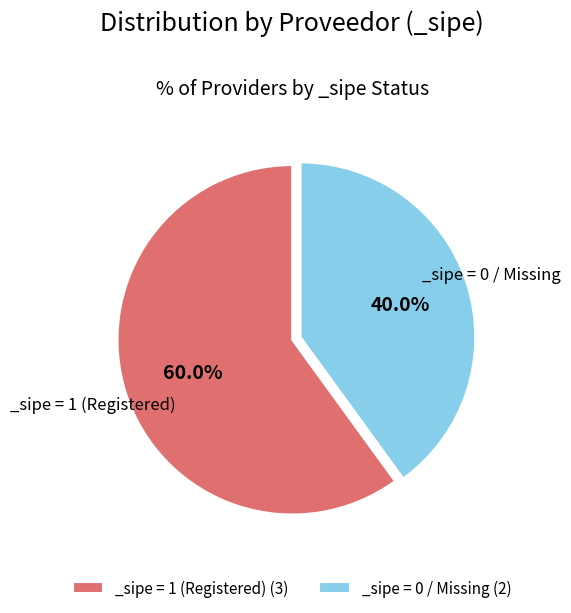

Which slice is the largest?

_sipe = 1 (Registered) (3)